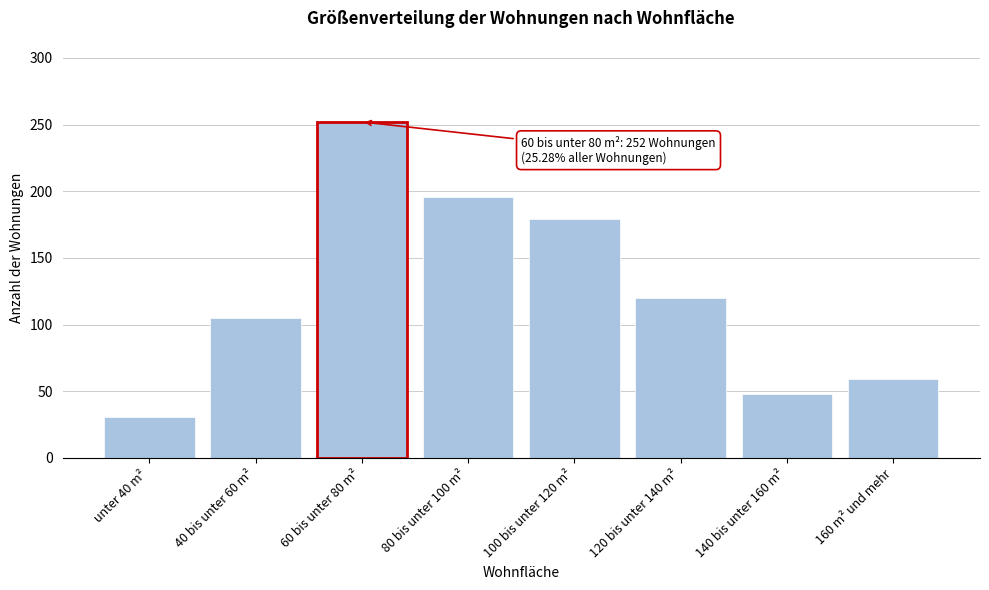

Reading left to right, transcribe all the data shown in this chart.

31	105	252	196	179	120	48	59